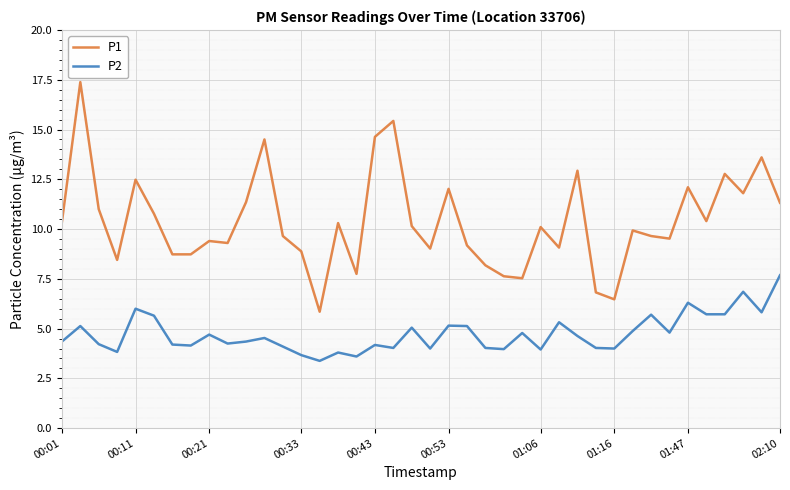

Which series has the widest spread of values?

P1